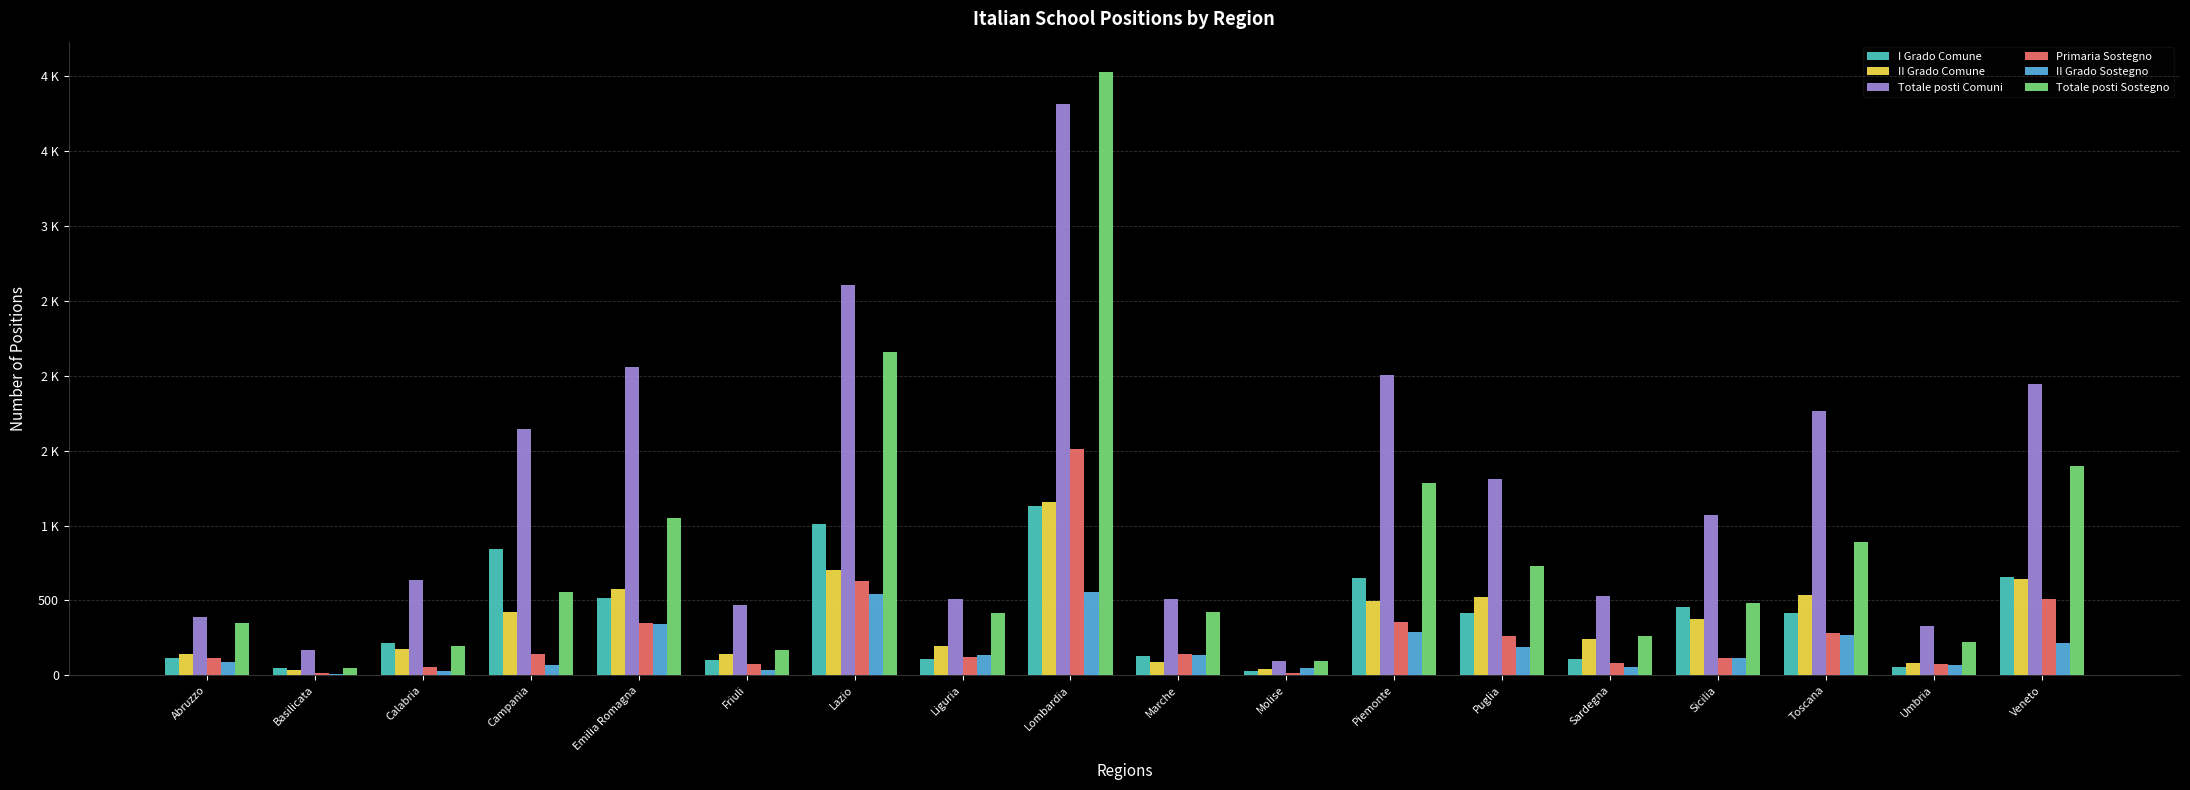

At which category does the chart reach its peak across all series?

Lombardia